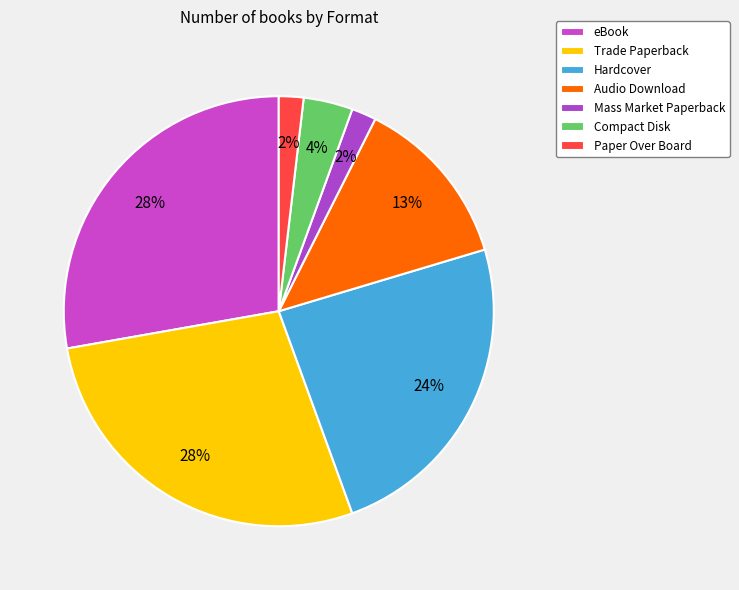

Count the number of slices in the pie.

7